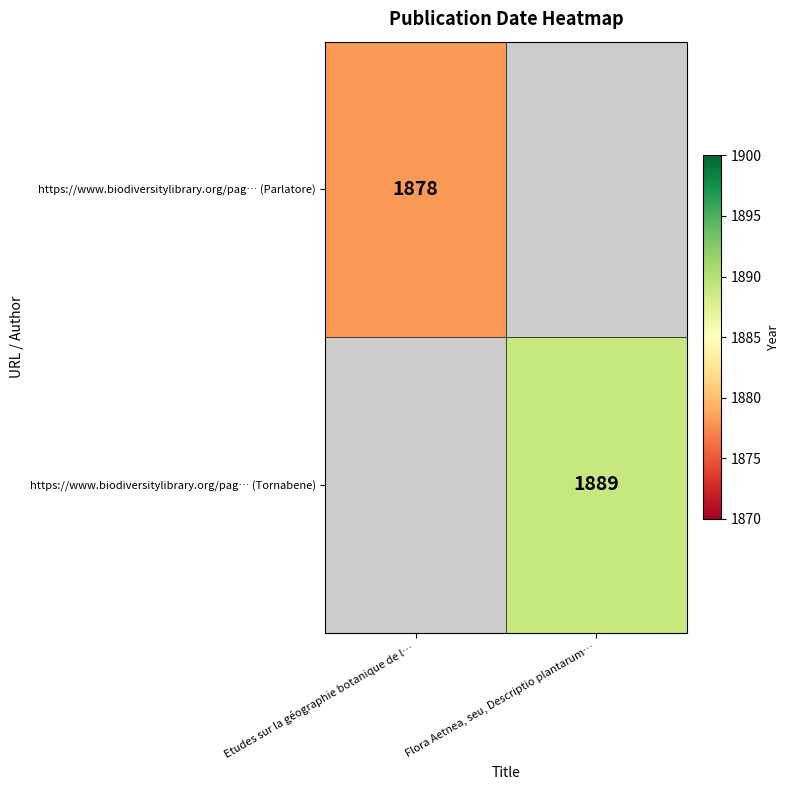

What is the smallest value displayed?

1878.0